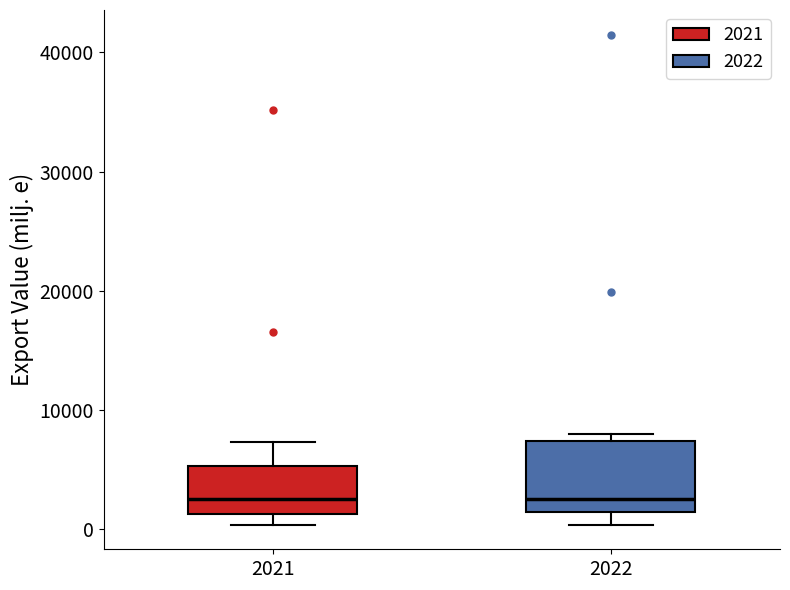

Reading left to right, transcribe this box plot: for each box, give where its median line is, the range the box spans, and where its two whiskers end, as read against the y-axis. The values are not printed on the chart, so give them approximately, as read against the axis.

2021: median 3000, box 1000 to 5000, whiskers 0 to 7000
2022: median 3000, box 1000 to 7000, whiskers 0 to 8000